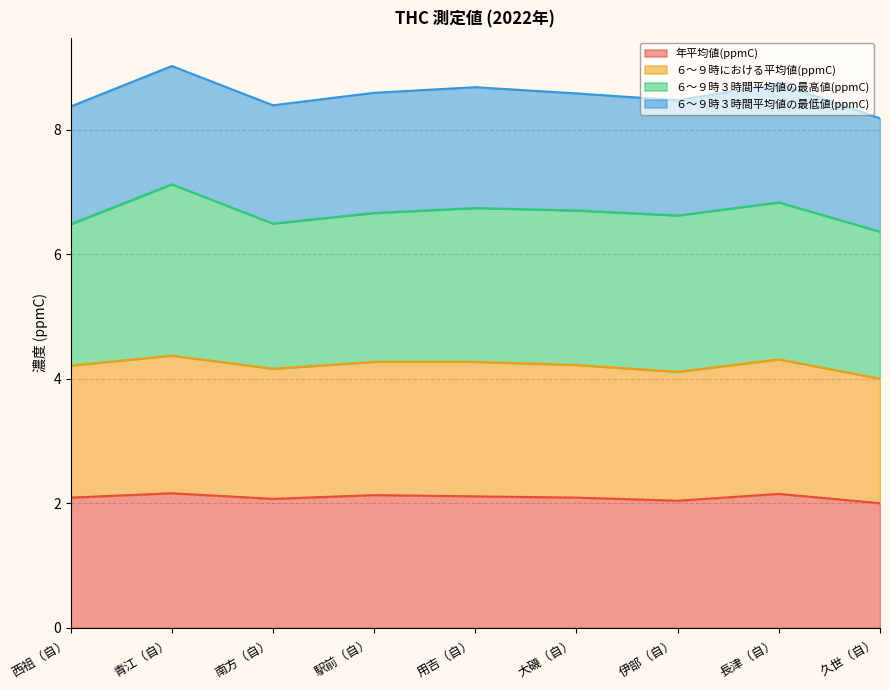

How many lines are shown in the chart?

4